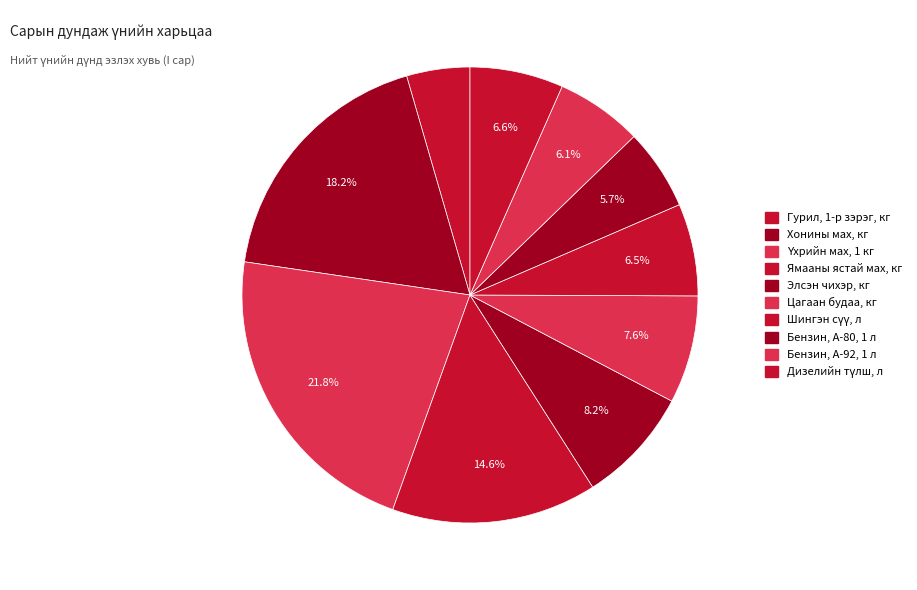

Count the number of slices in the pie.

10